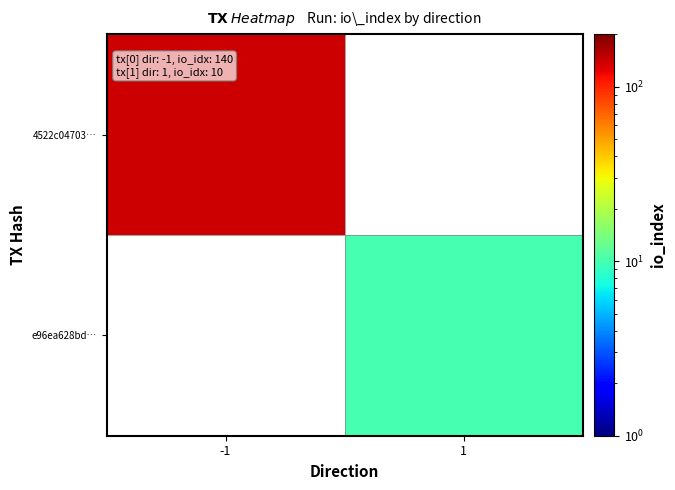

How many categories are shown in the chart?

2